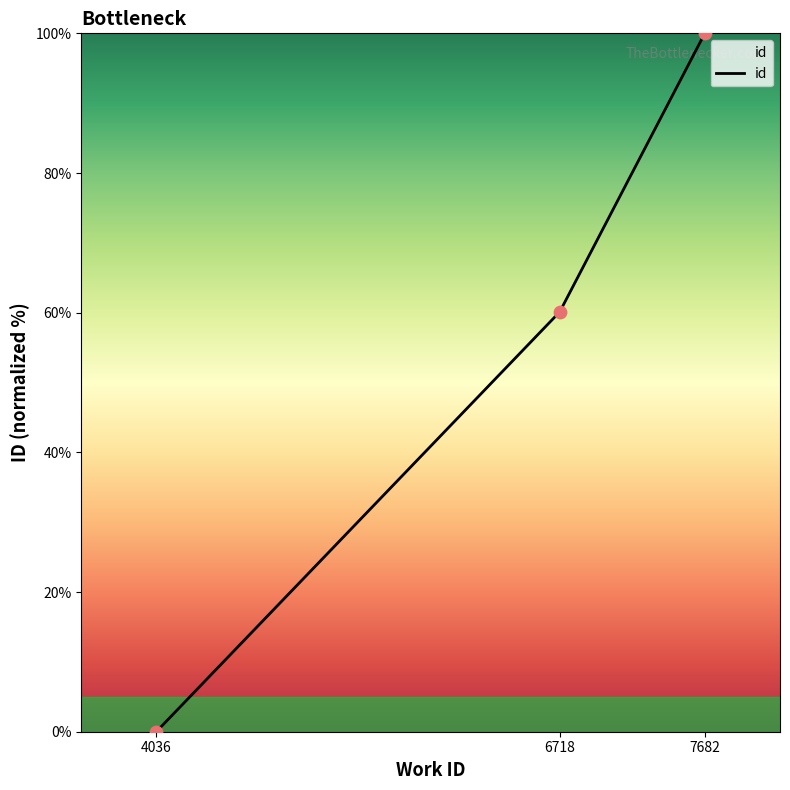

Approximately how many times larger is the value at 7682 compared to 6718?

1.7